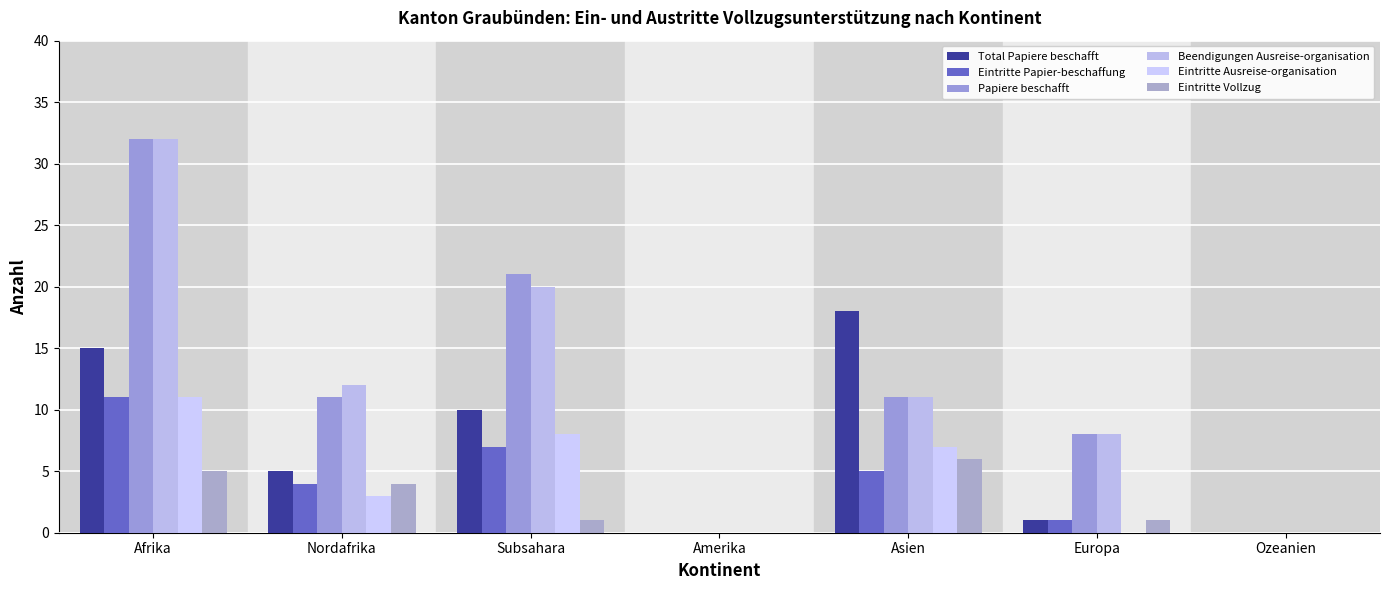

Where is Papiere beschafft nearest to the value 16?

Nordafrika